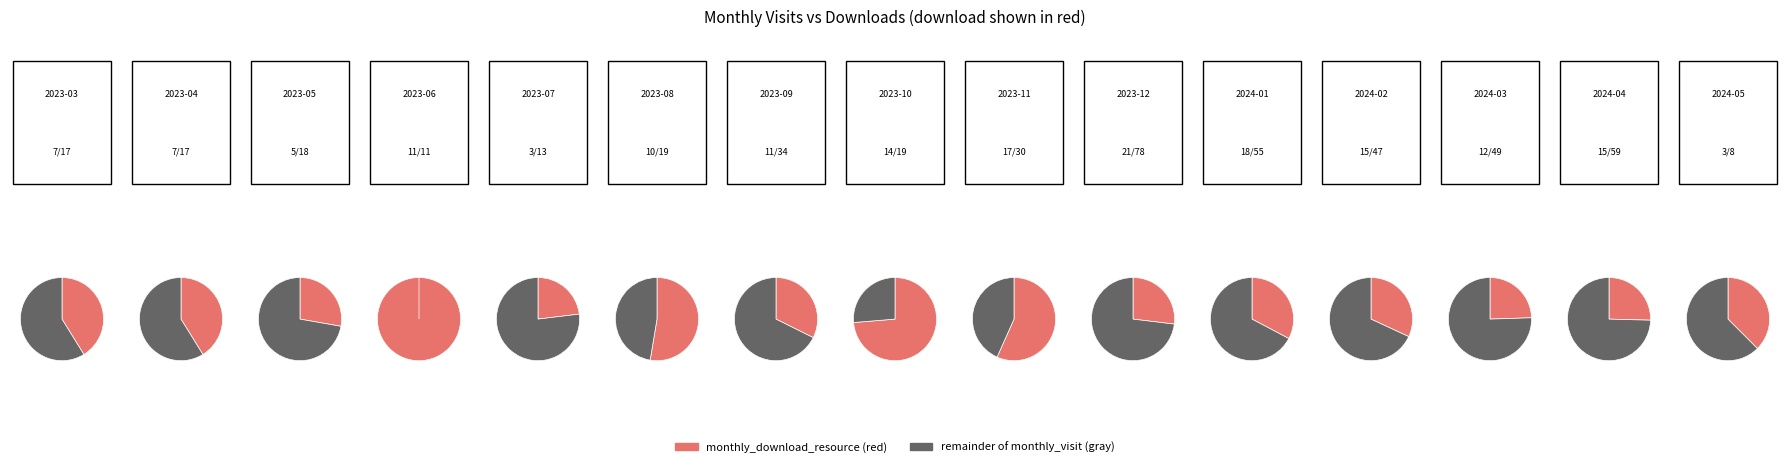

What percentage is the 2023-06 slice, to the nearest percent?

7%